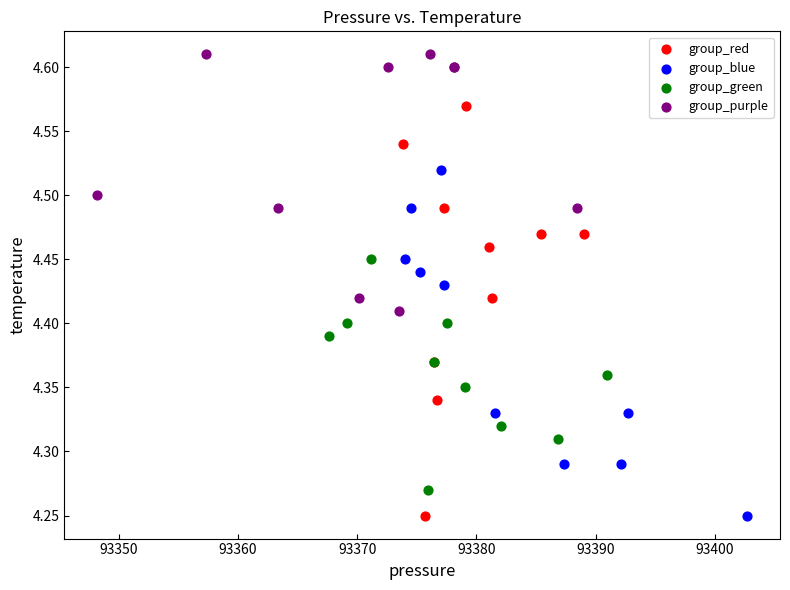

Which series has the widest spread of Y values?

group_red